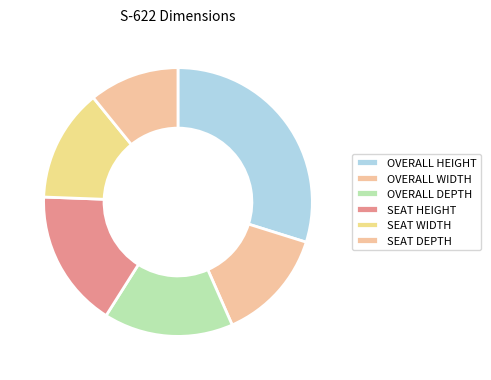

How many slices are in this pie chart?

6